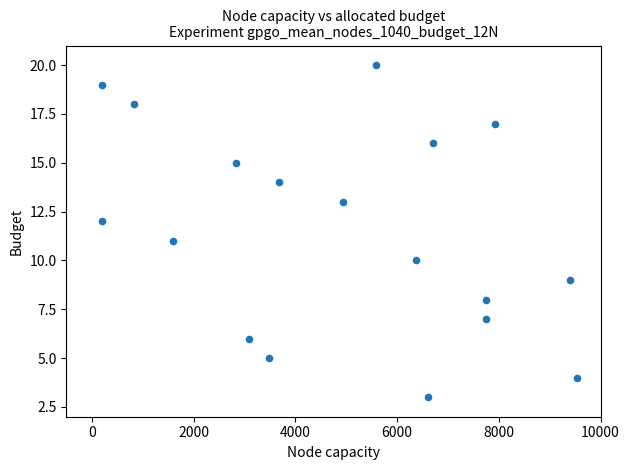

How many points are shown in the scatter plot?

18